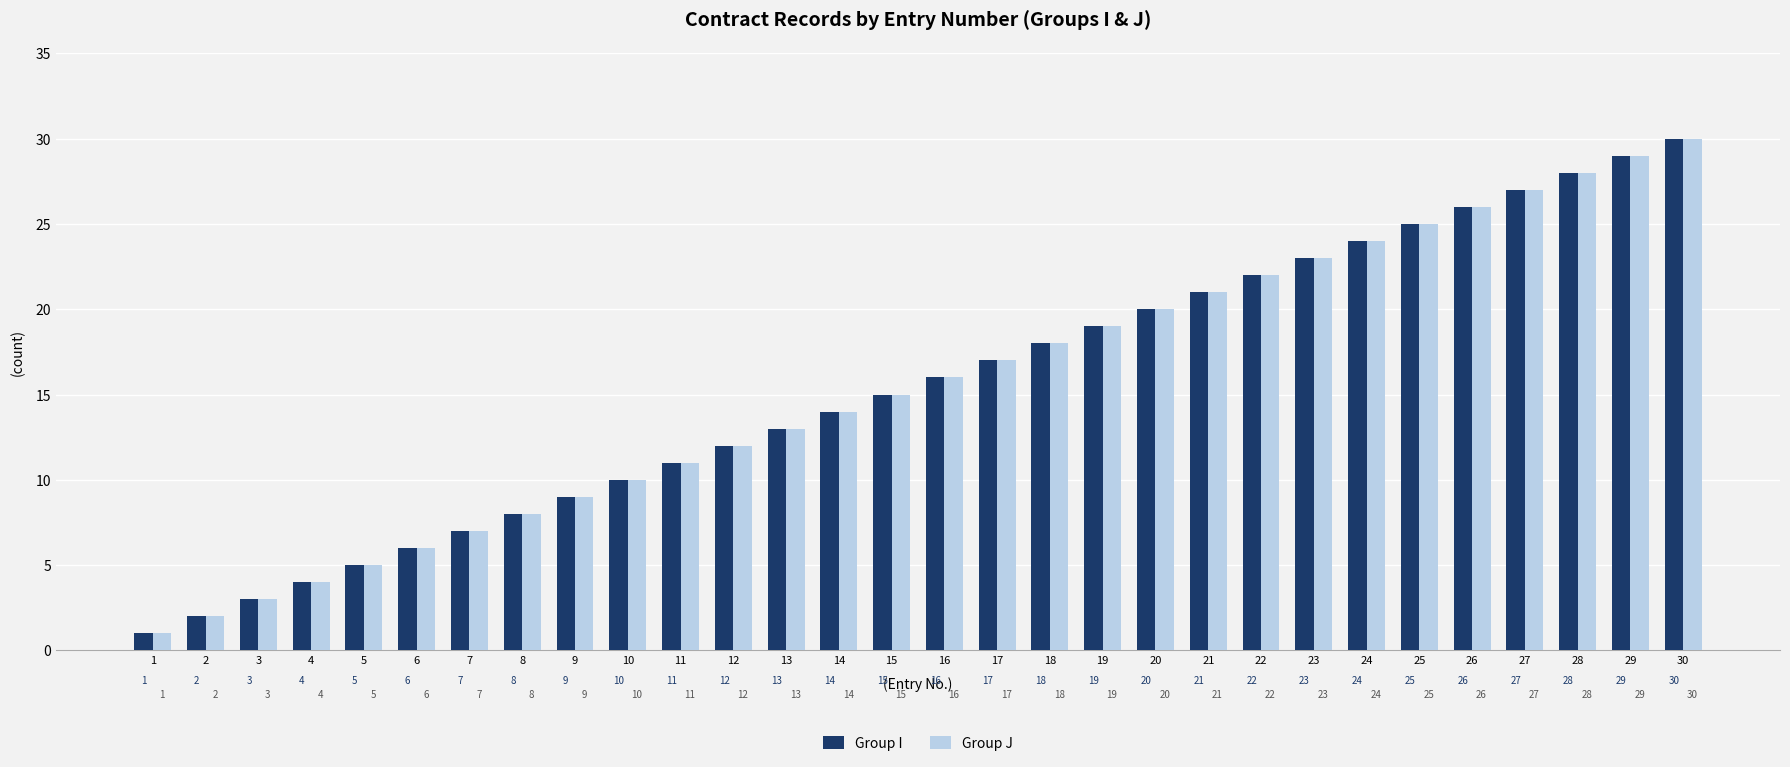

Is the value of Group I at 18 greater than the value of Group J at 30?

No